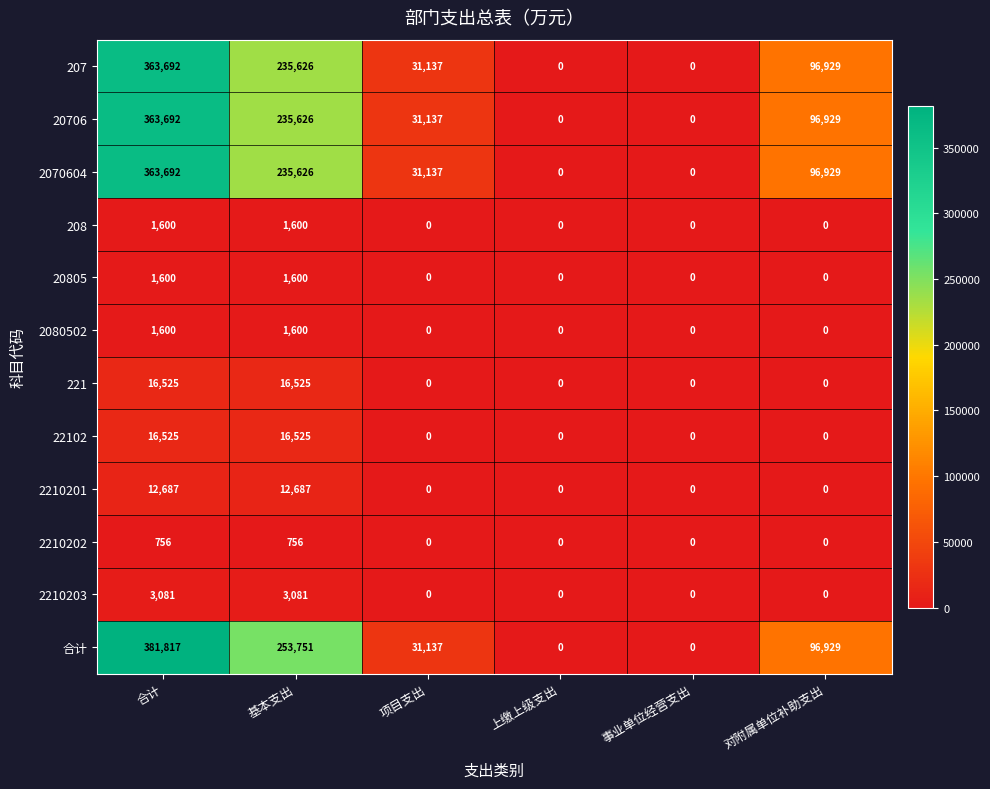

What is the total value across all series at 合计?

1527267